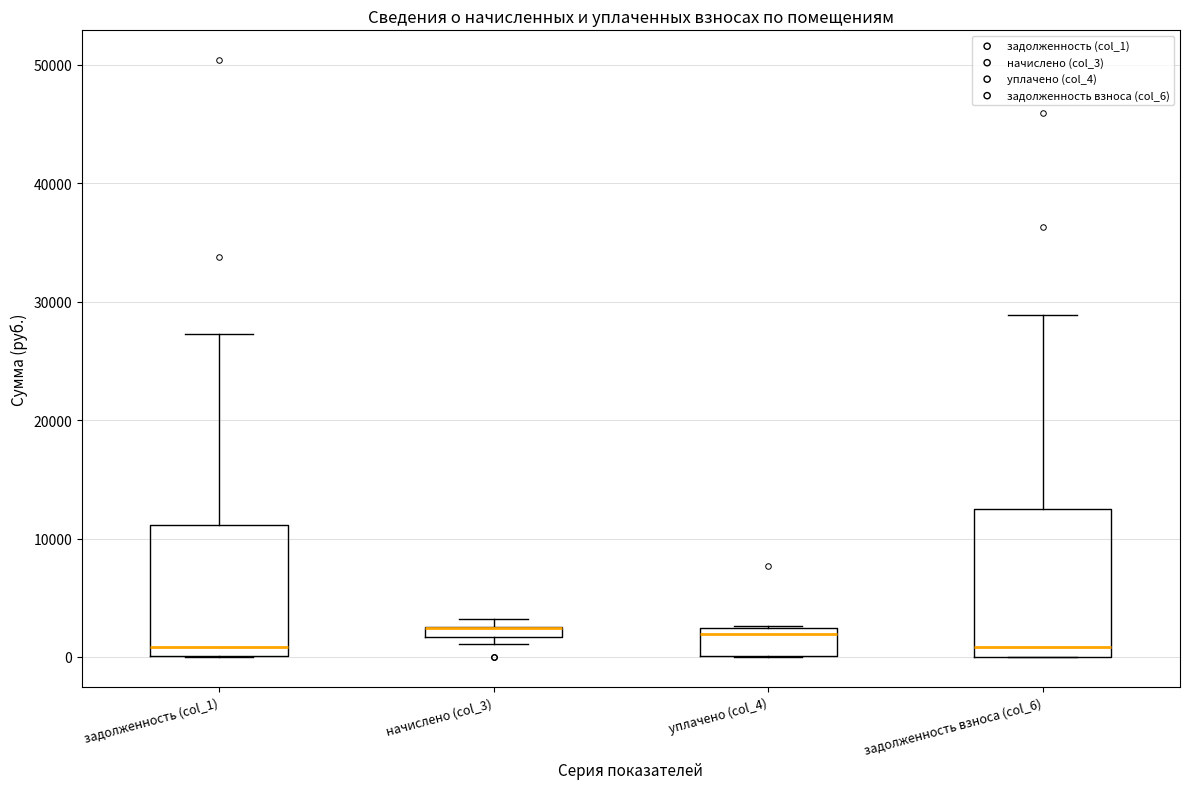

Where is the lower edge of the box for начислено (col_3) on the y-axis? The values are not printed on the chart, so give them approximately, as read against the axis.

2000